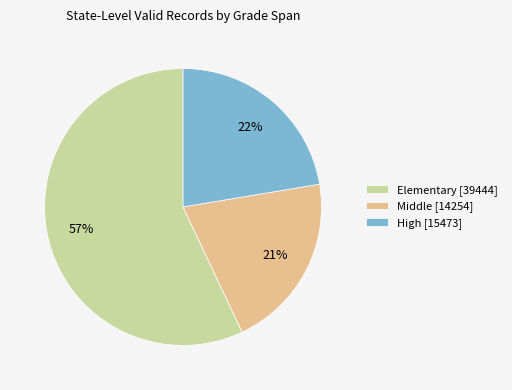

How many segments does this pie chart have?

3